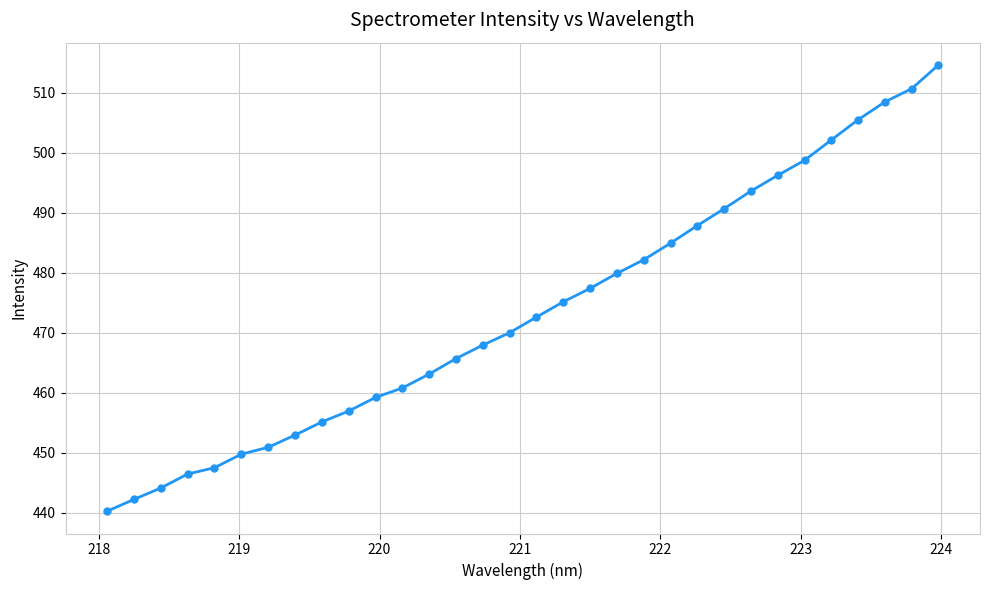

What is the average value?

473.5